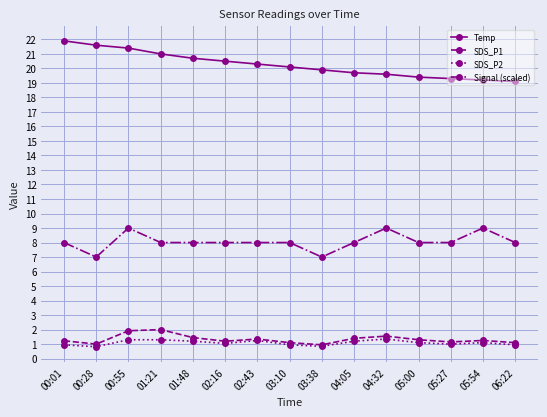

What position from the right is 02:43?

9